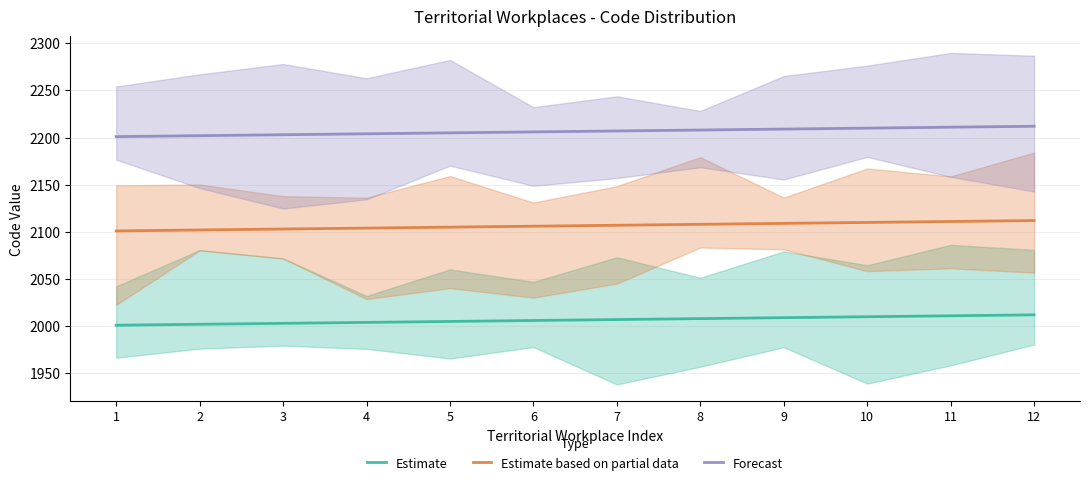

The Forecast series shows 2202 at 2. True or false?

True